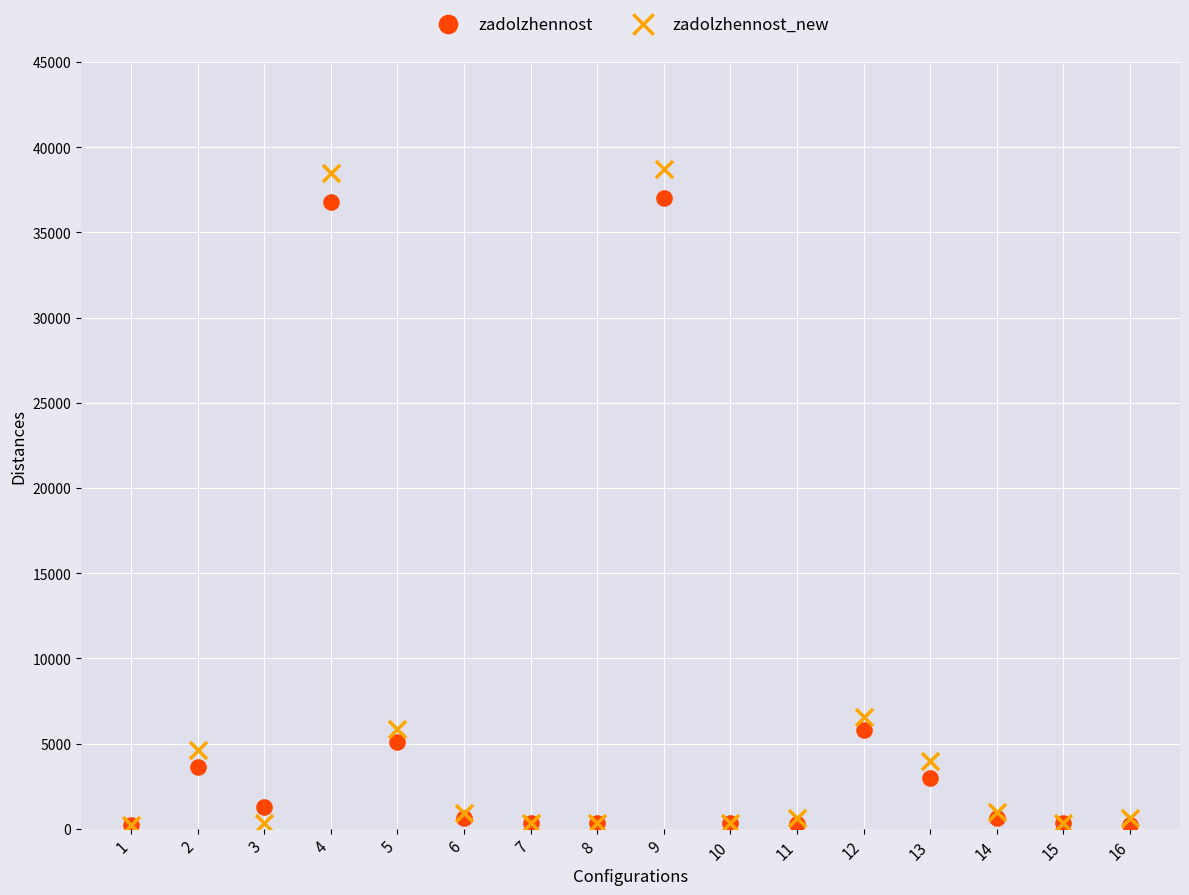

Which series contains the highest Y value?

zadolzhennost_new